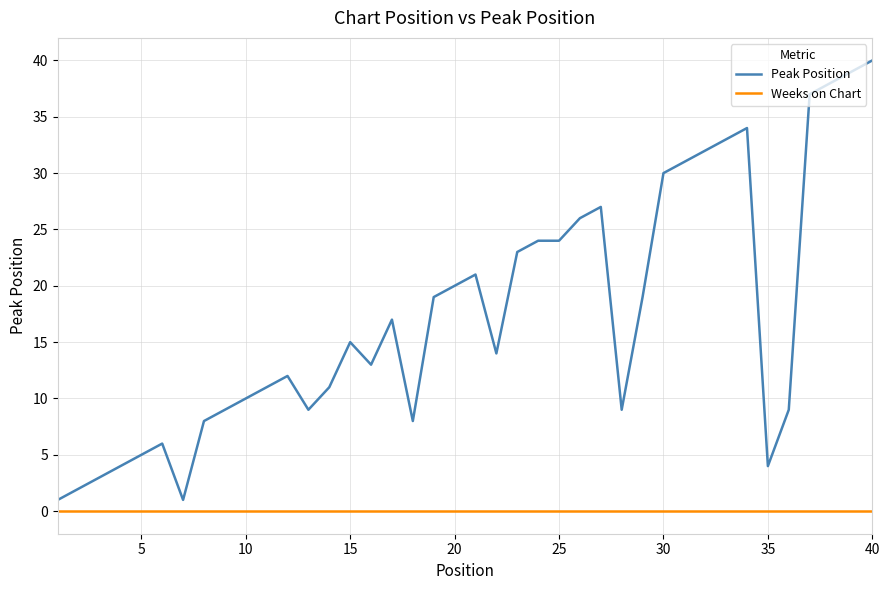

How many lines are shown in the chart?

2